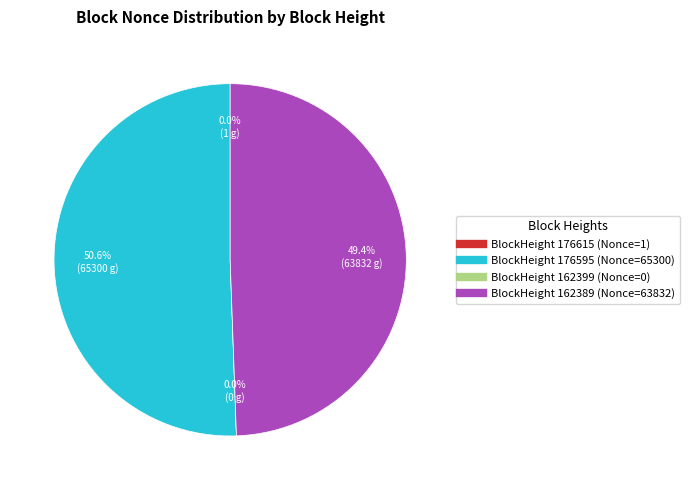

Which slice represents more than half of the pie?

176595